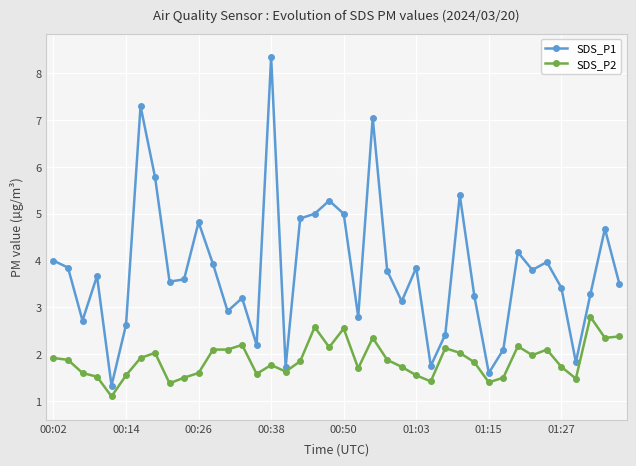

Which series has the largest total across all categories?

SDS_P1